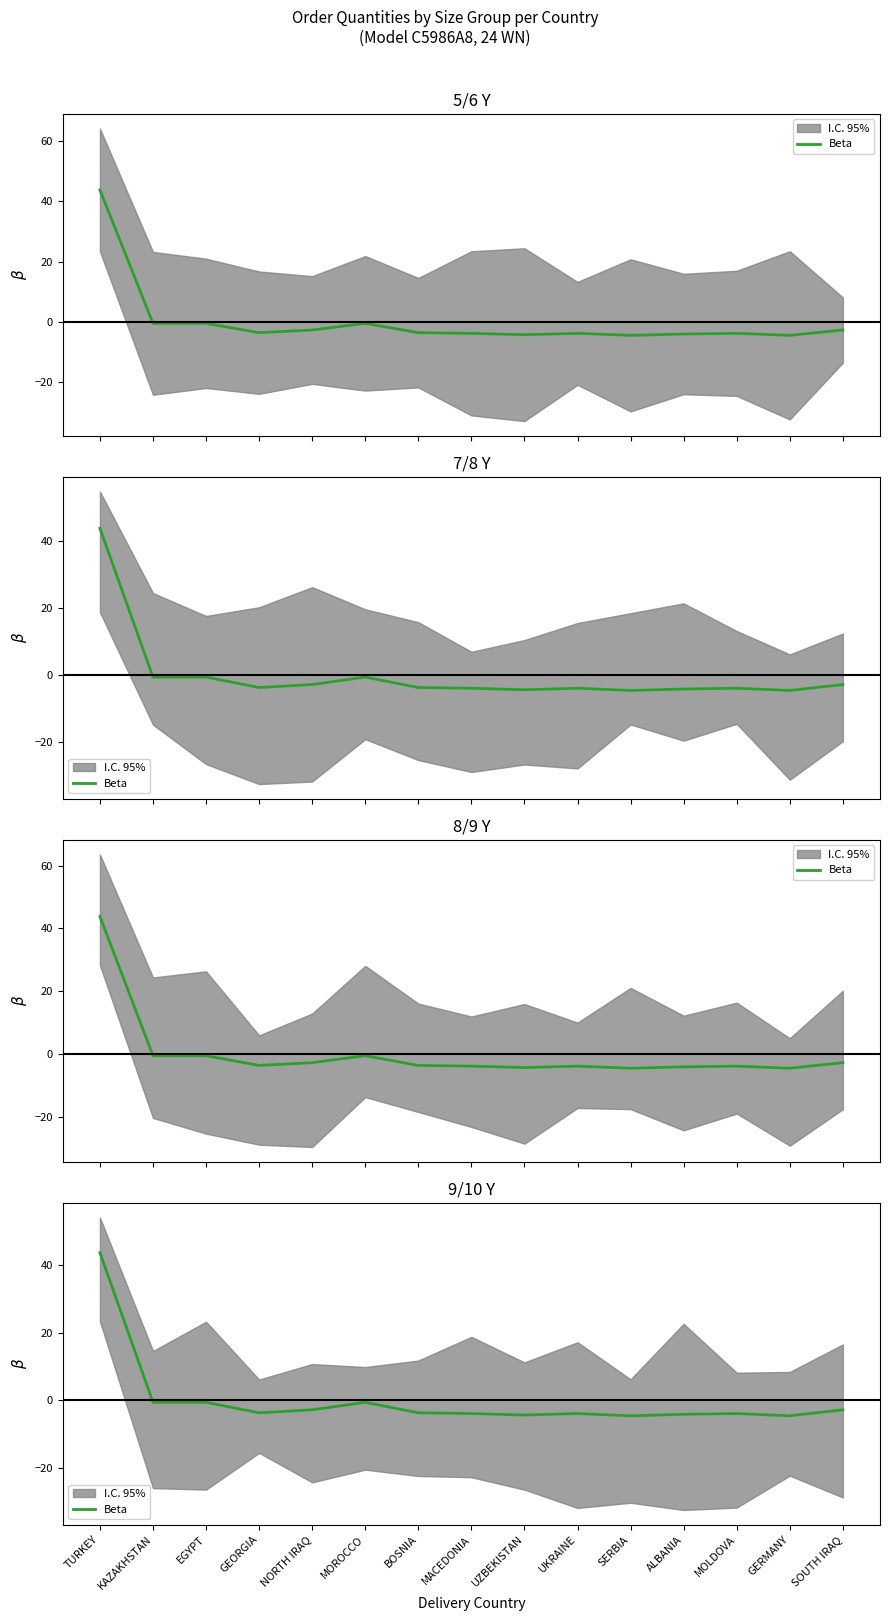

Reading left to right, list all the values displayed in this chart.

43.8	-0.6	-0.6	-3.7	-2.8	-0.6	-3.7	-3.9	-4.3	-3.9	-4.6	-4.1	-3.9	-4.6	-2.8